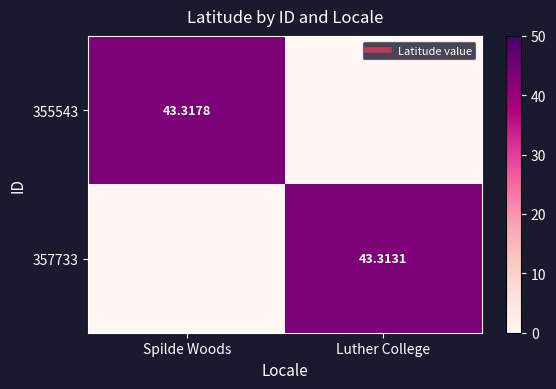

At which category is the sum across all series the highest?

Spilde Woods